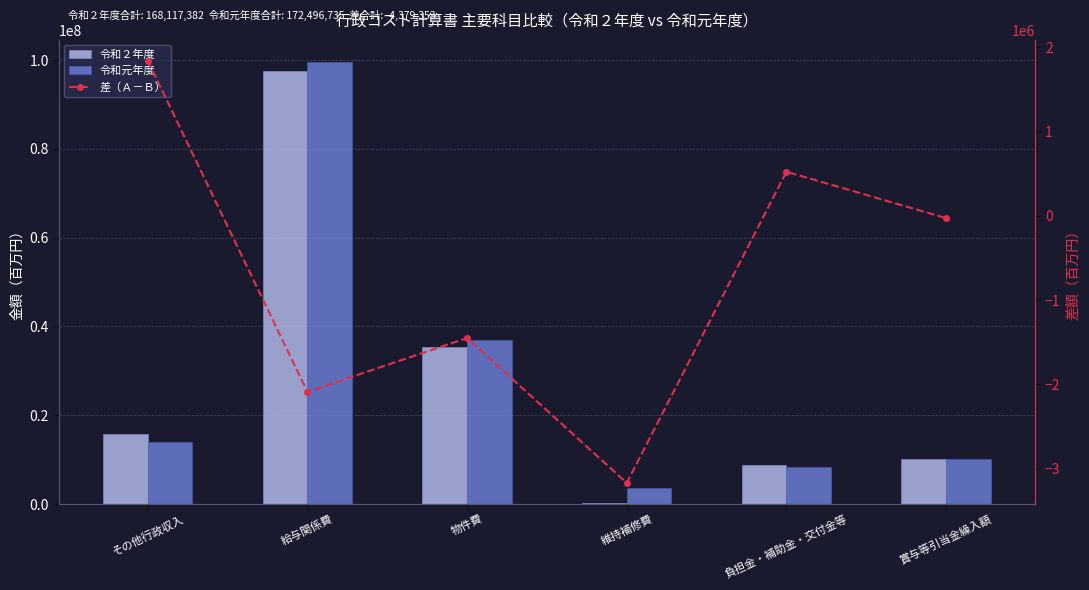

What is the label of the 4th bar from the right?

物件費